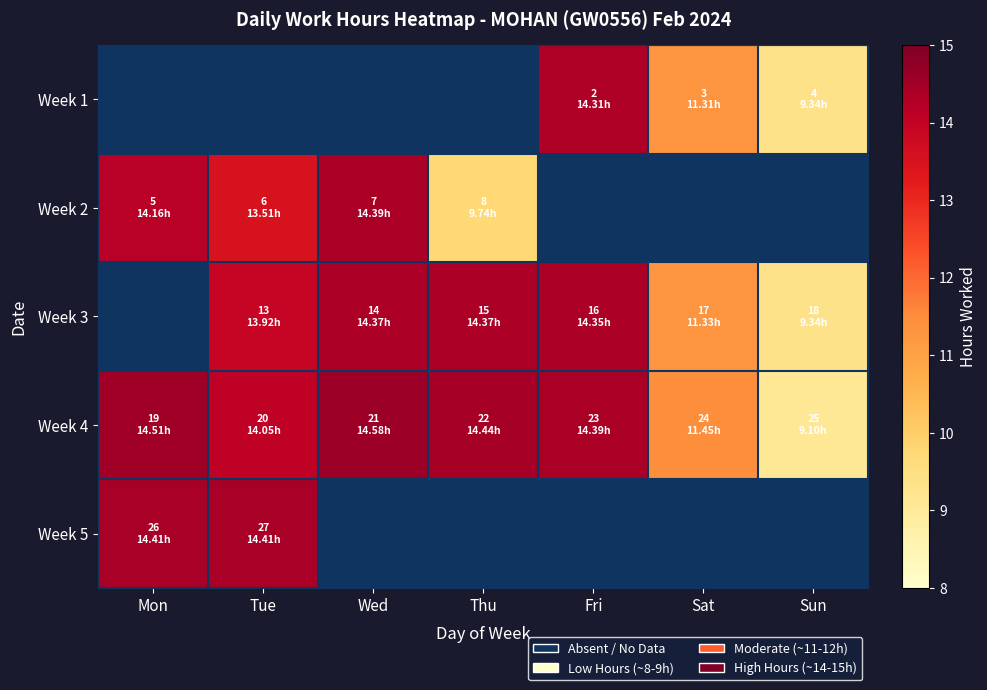

True or false: Week 3 has a value of 11.3 at Sat.

True